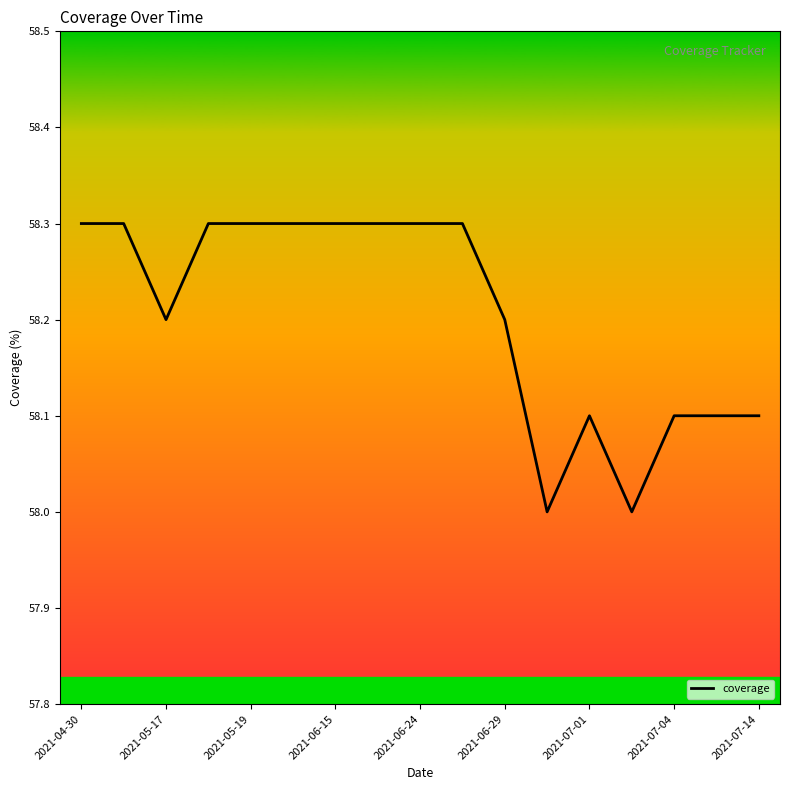

What is the greatest value displayed?

58.3